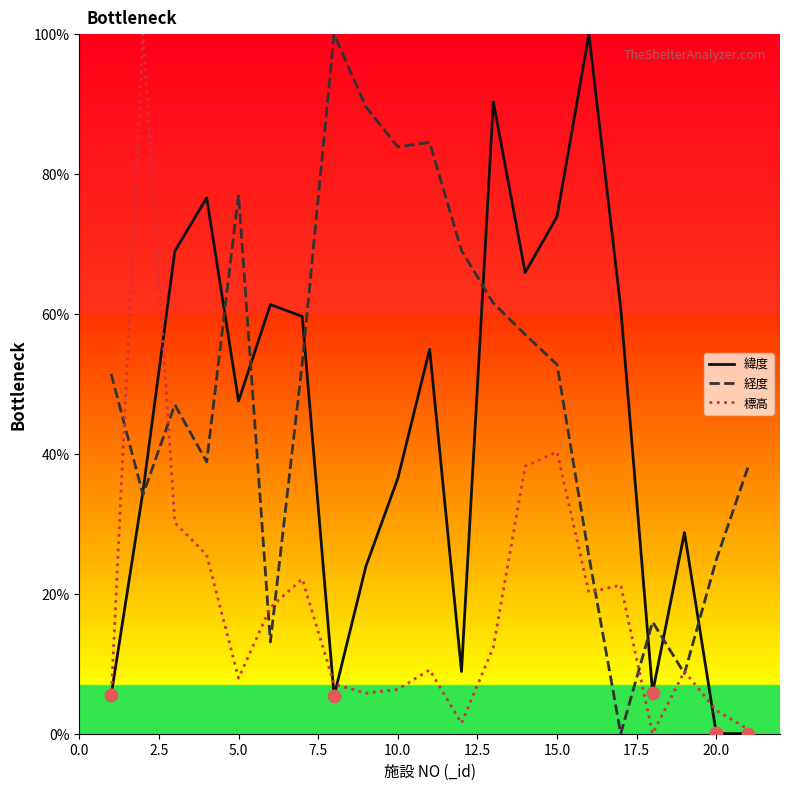

Which series has the largest total across all categories?

経度